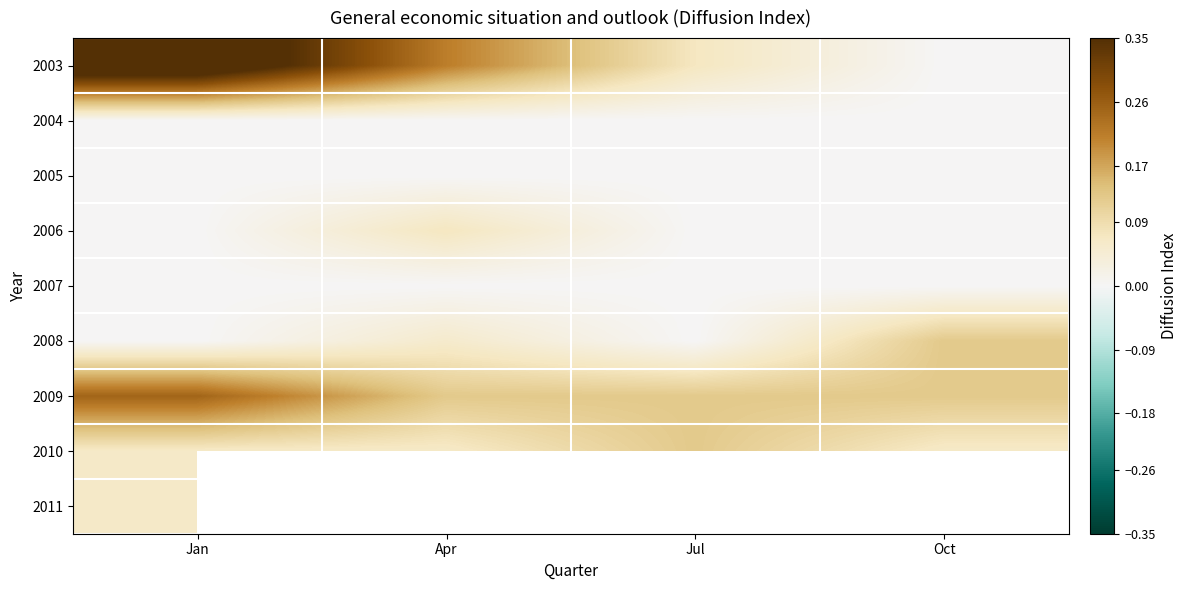

At which category is the sum across all series the highest?

Jan